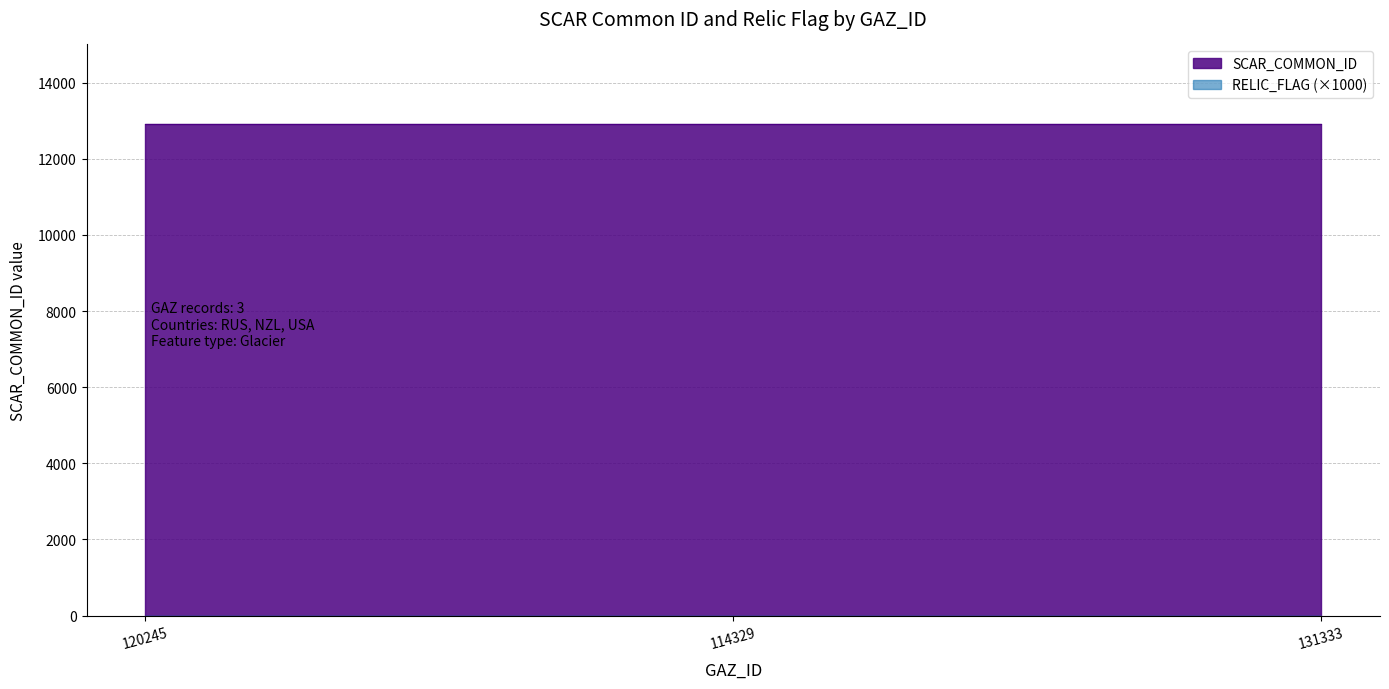

Reading right to left, extract all data points from this chart.

SCAR_COMMON_ID: 12903	12903	12903
RELIC_FLAG: 0	0	0